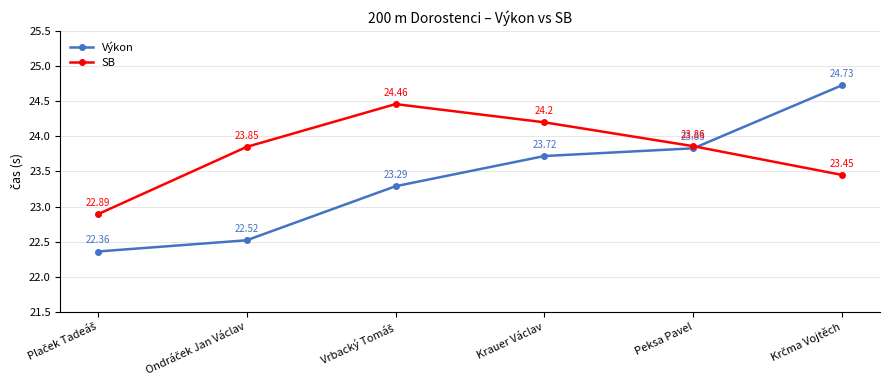

How many times do Výkon and SB cross each other?

1